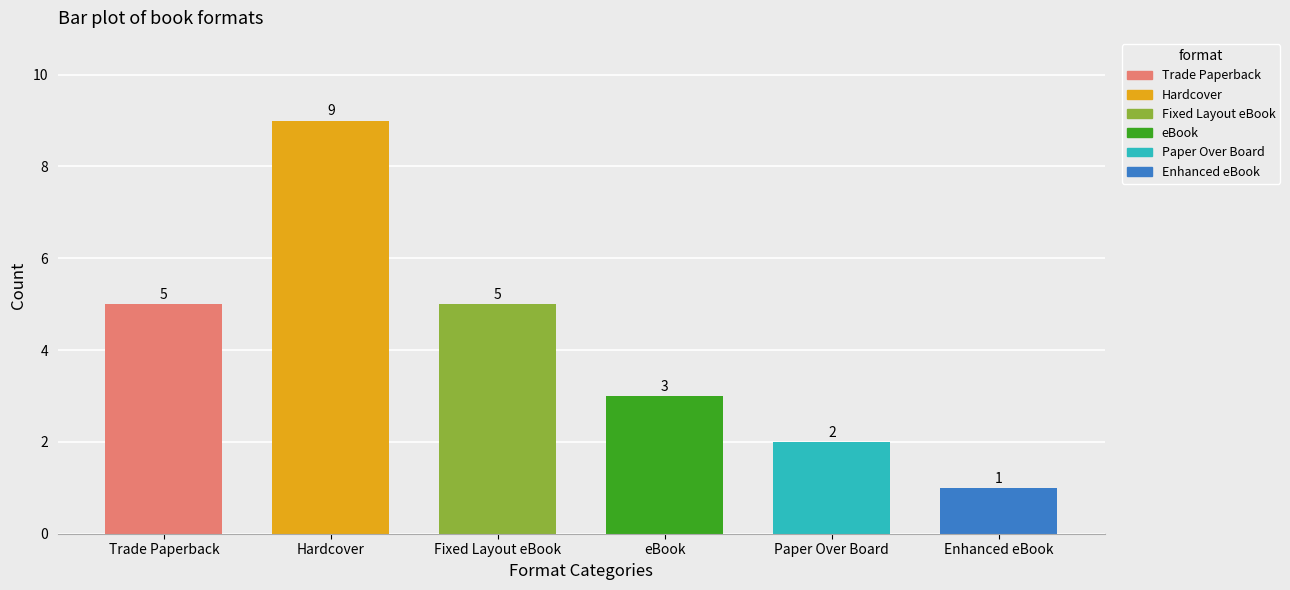

Reading left to right, what are all the values shown in this chart?

5	9	5	3	2	1